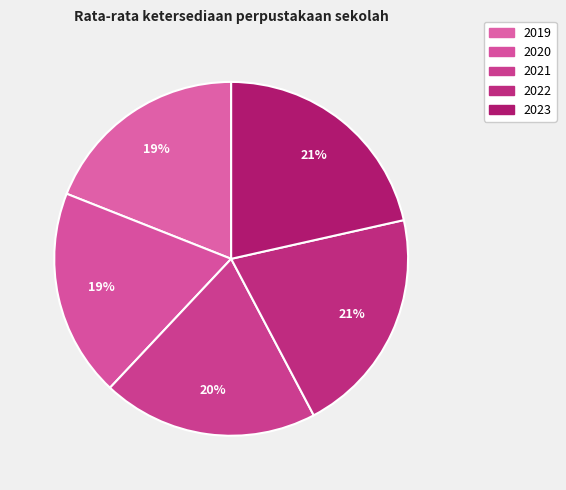

Does 2023 represent more than half of the total?

No